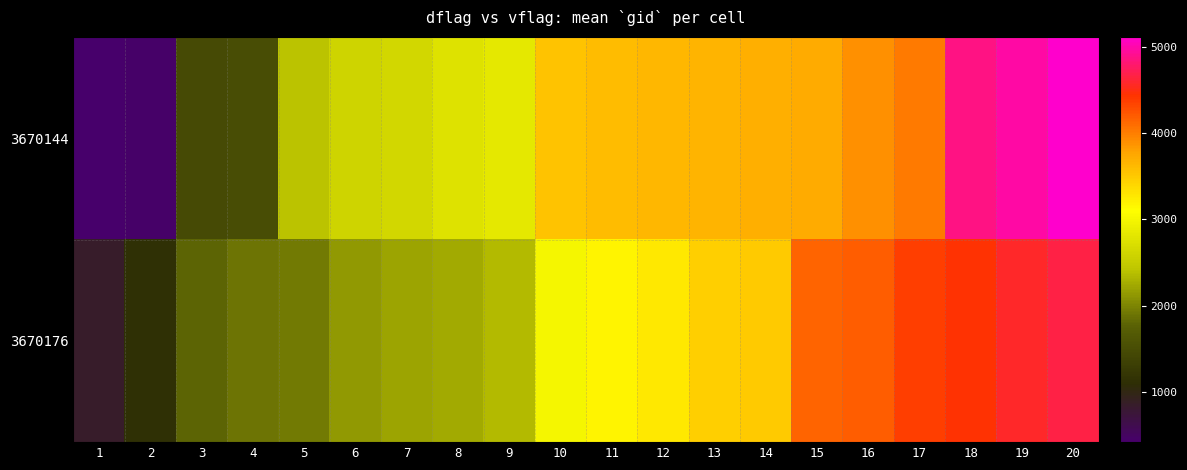

What is the smallest value displayed?

413